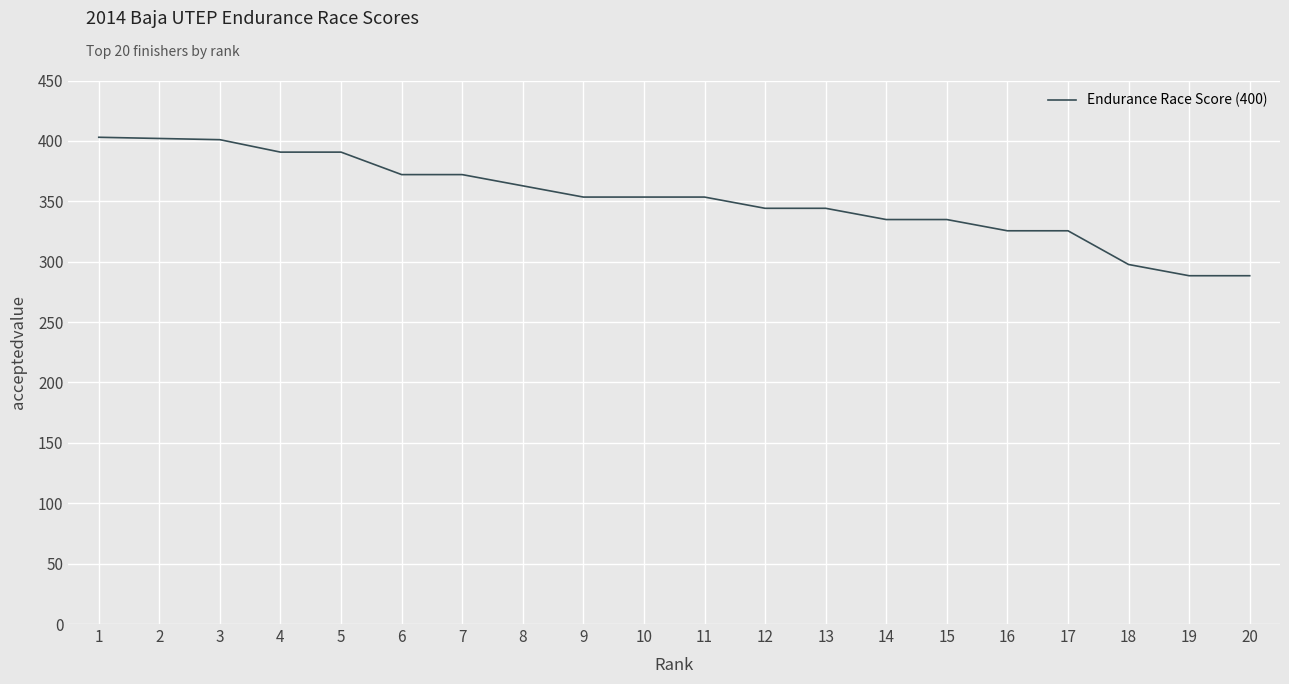

Does the chart display data point markers on the line(s)?

No